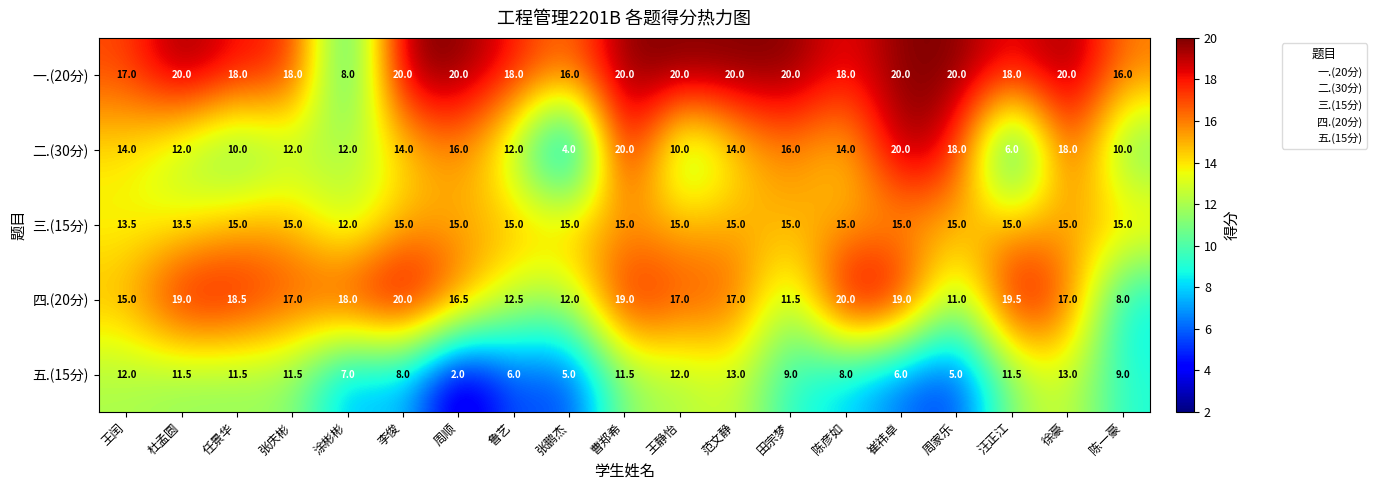

What is the difference between the highest and lowest values at 李俊?

12.0